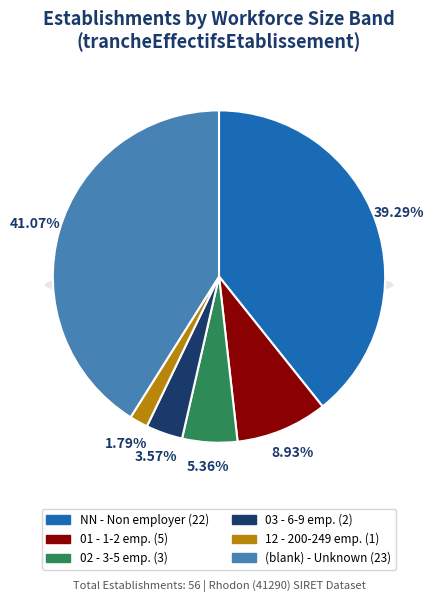

To the nearest percent, what is the average slice percentage?

17%